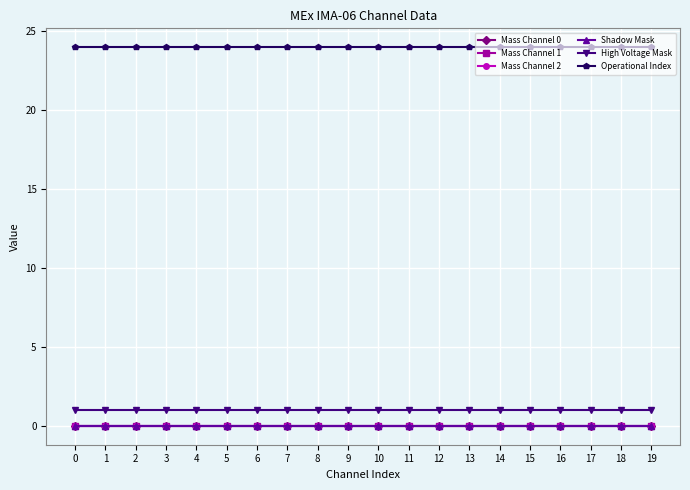

What is the sum of the Operational Index values at 1 and 2?

48